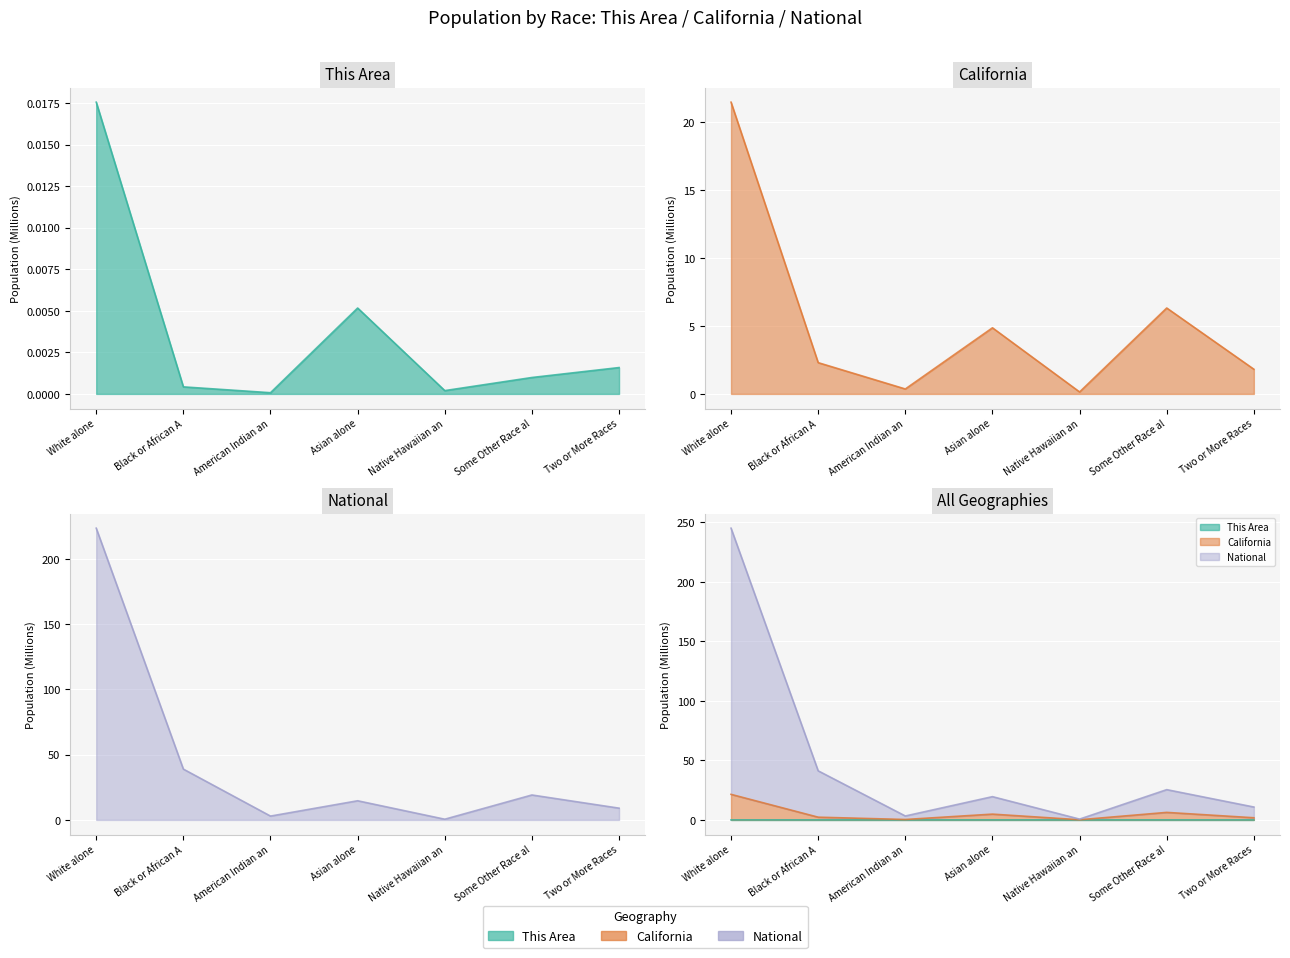

How many data points in California are above 2?

4